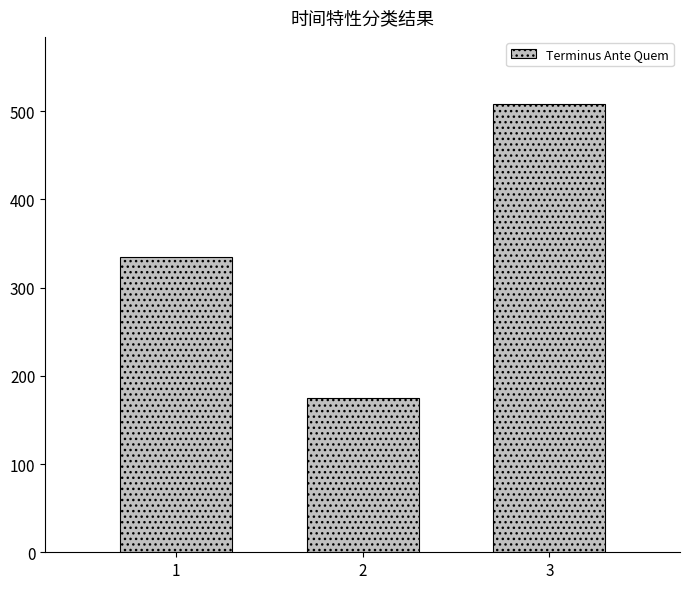

What is the change in value from 1 to 3?

+173